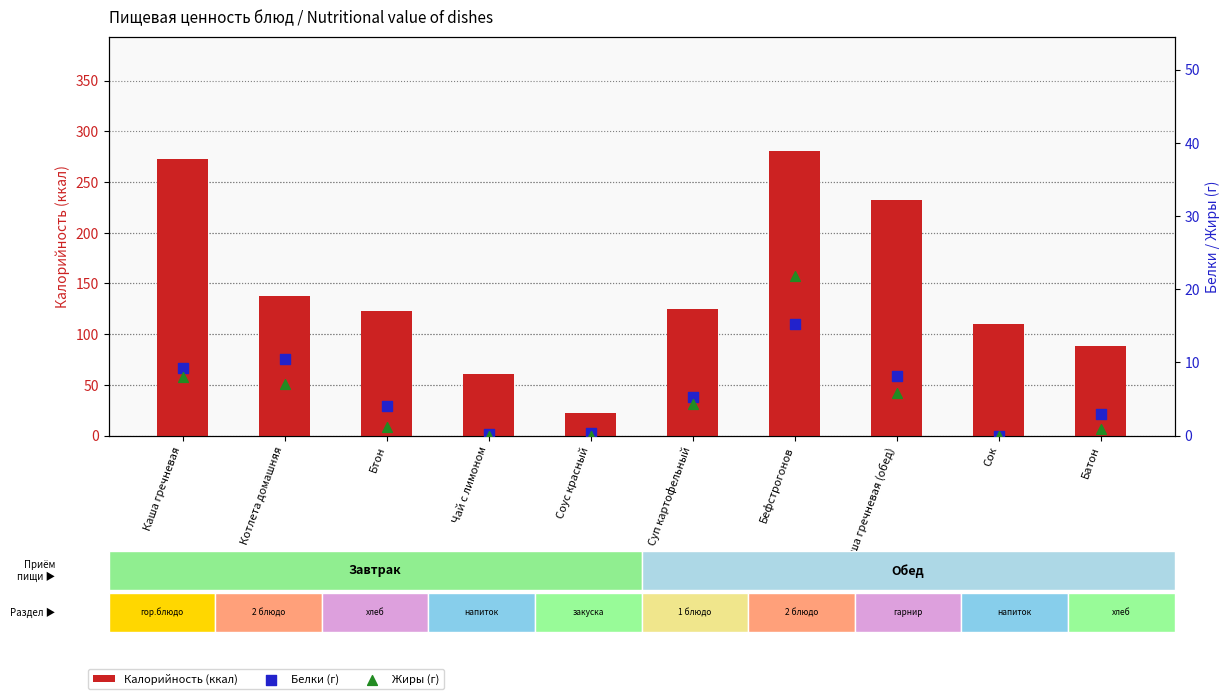

What are all the series names shown in the legend?

Калорийность (ккал), Белки (г), Жиры (г)